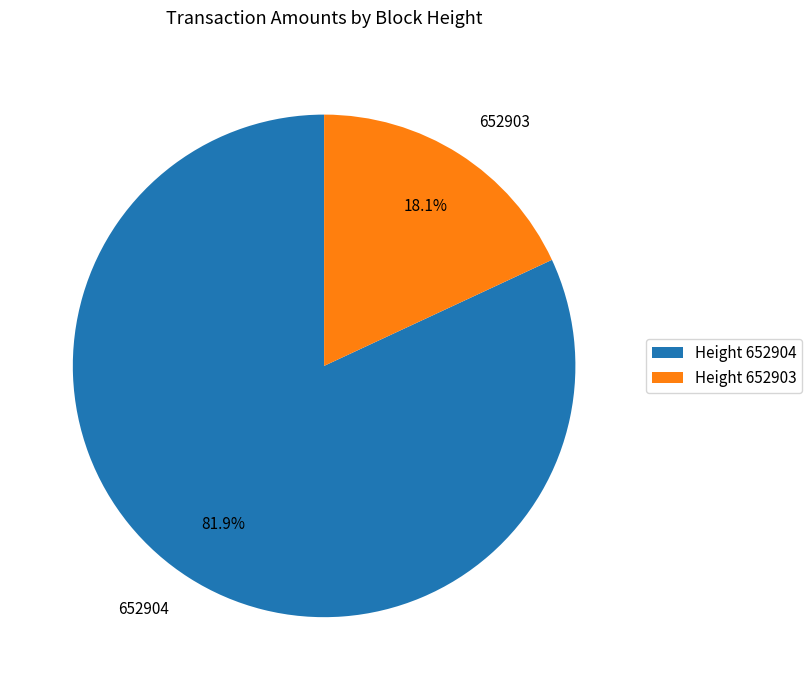

Between 652904 and 652903, which is larger?

652904